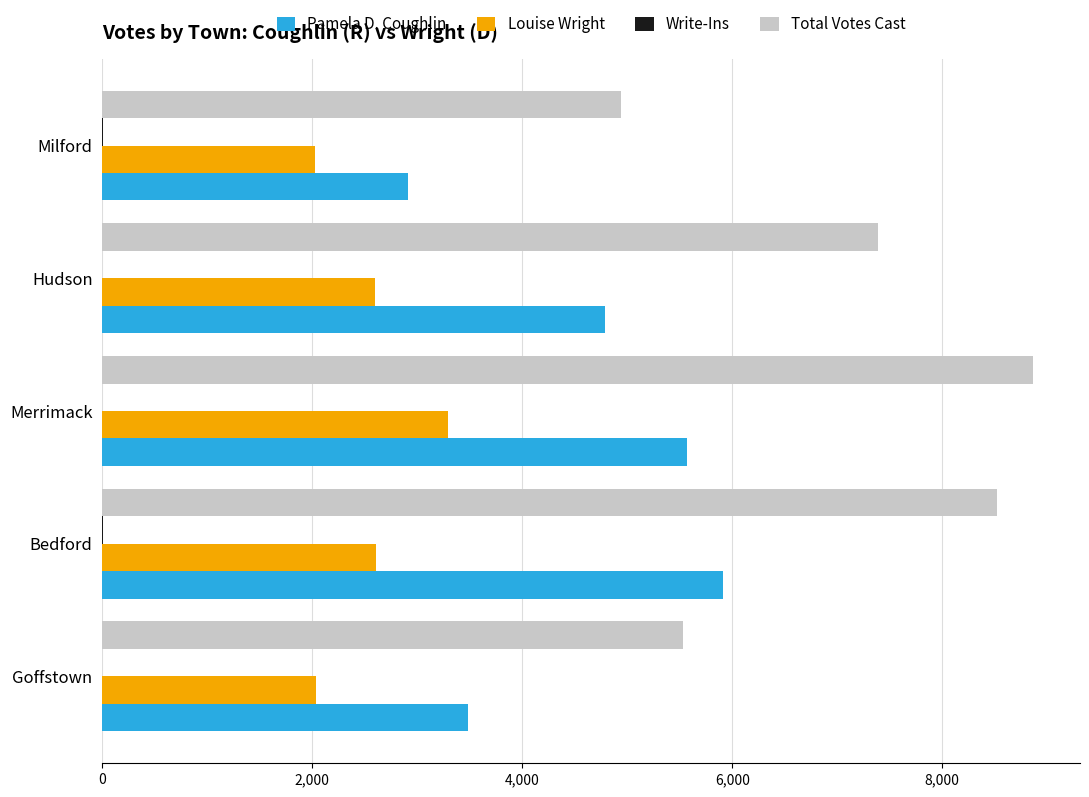

How many data points does each series have?

5